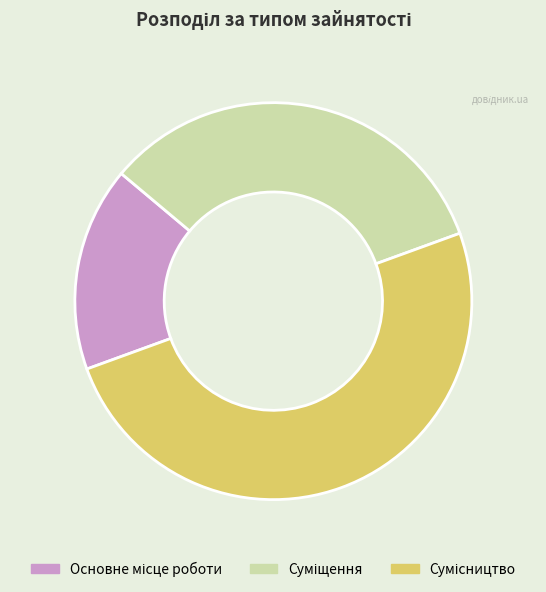

Is there any slice that represents more than half of the pie?

No